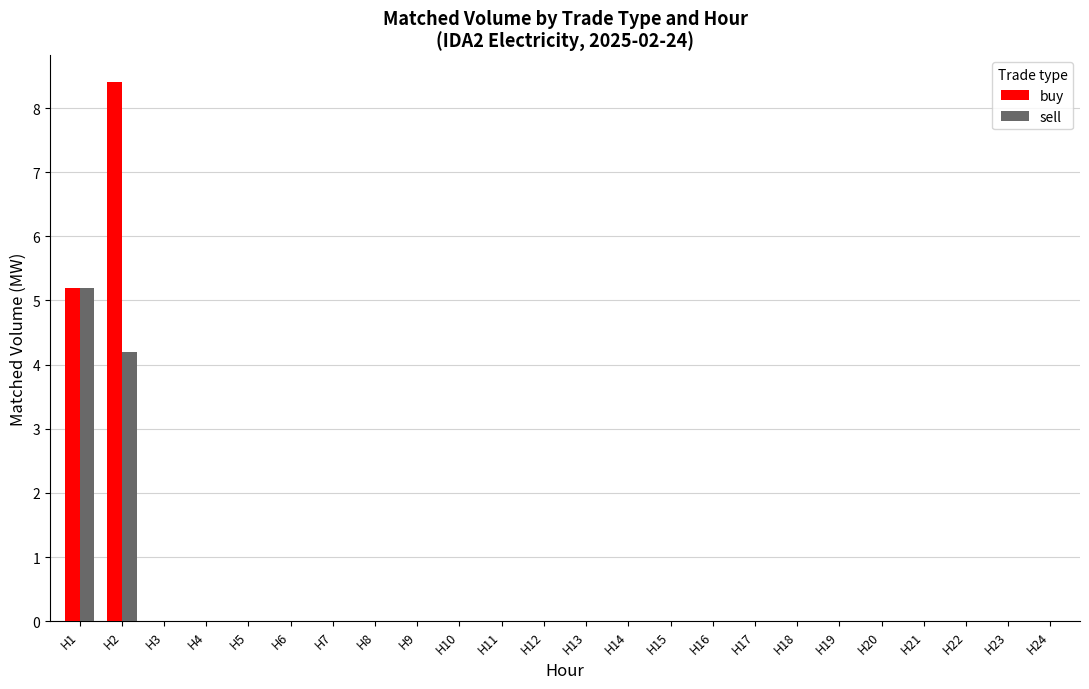

What are all the series names shown in the legend?

buy, sell